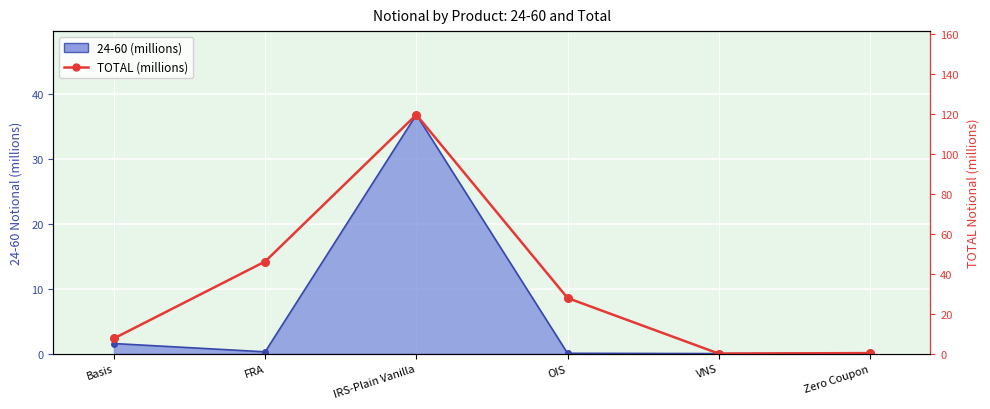

What is the value of the 1st point from the left?

7.6